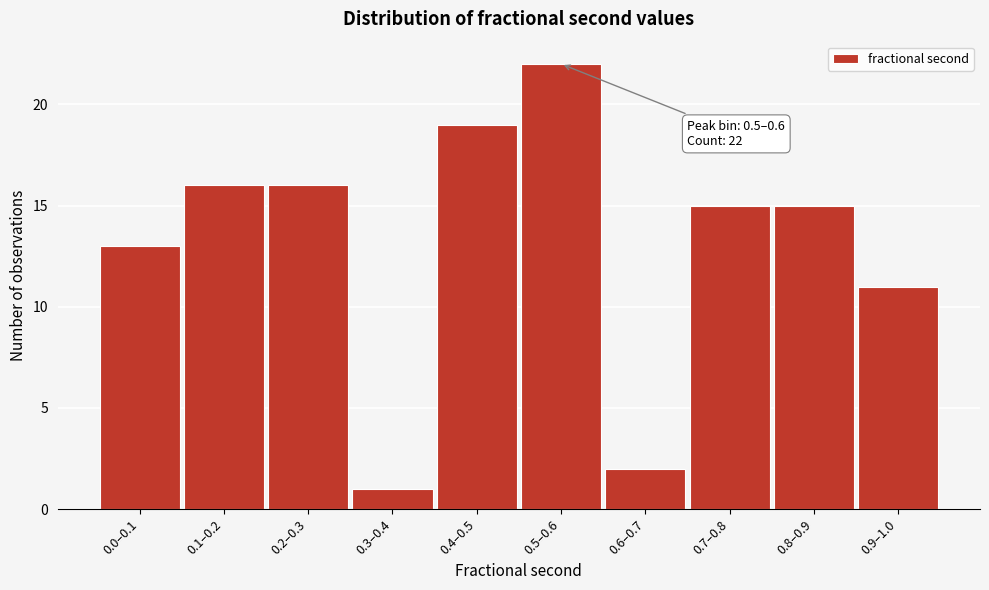

Reading left to right, list all the values displayed in this chart.

13	16	16	1	19	22	2	15	15	11